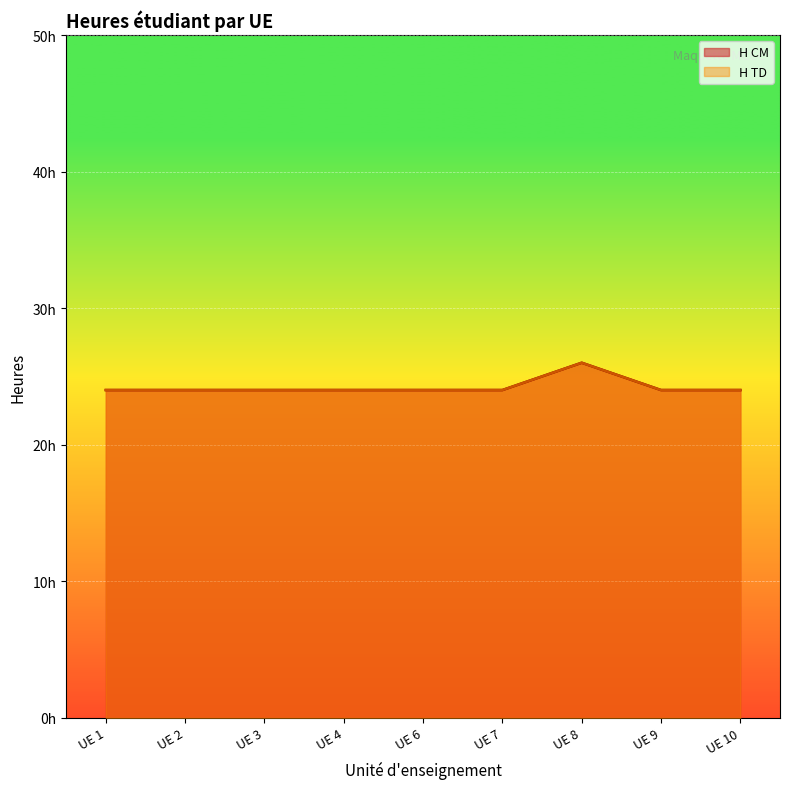

Does the chart display data point markers on the line(s)?

No